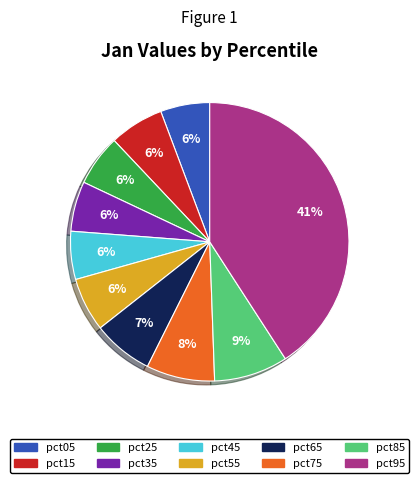

What is the largest slice in the pie chart?

pct95